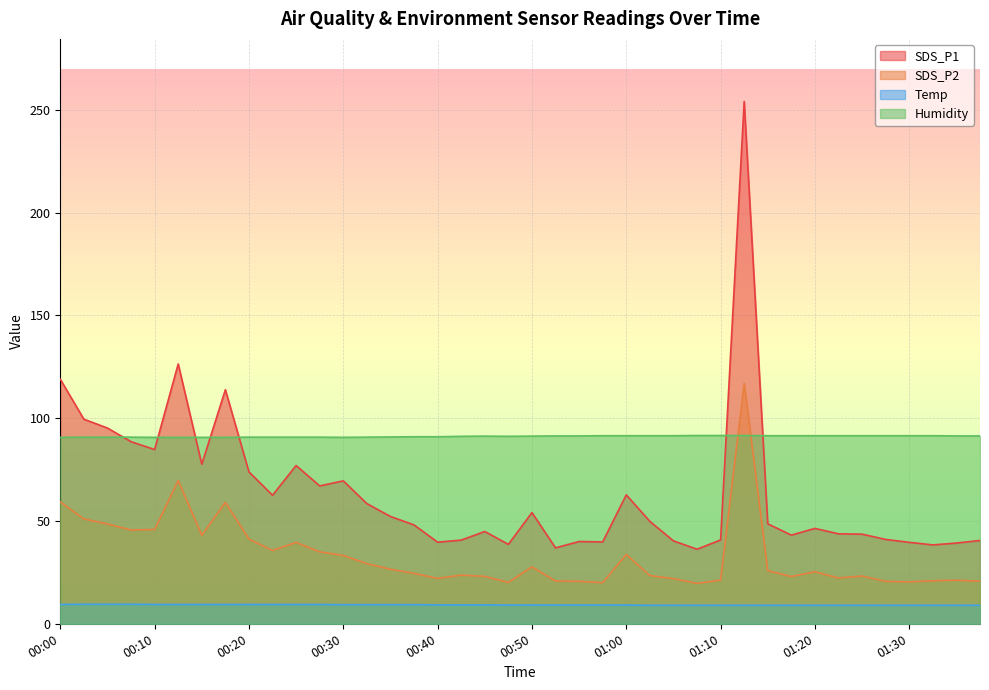

In SDS_P2, how many points are lower than both neighbors (excluding endpoints)?

10